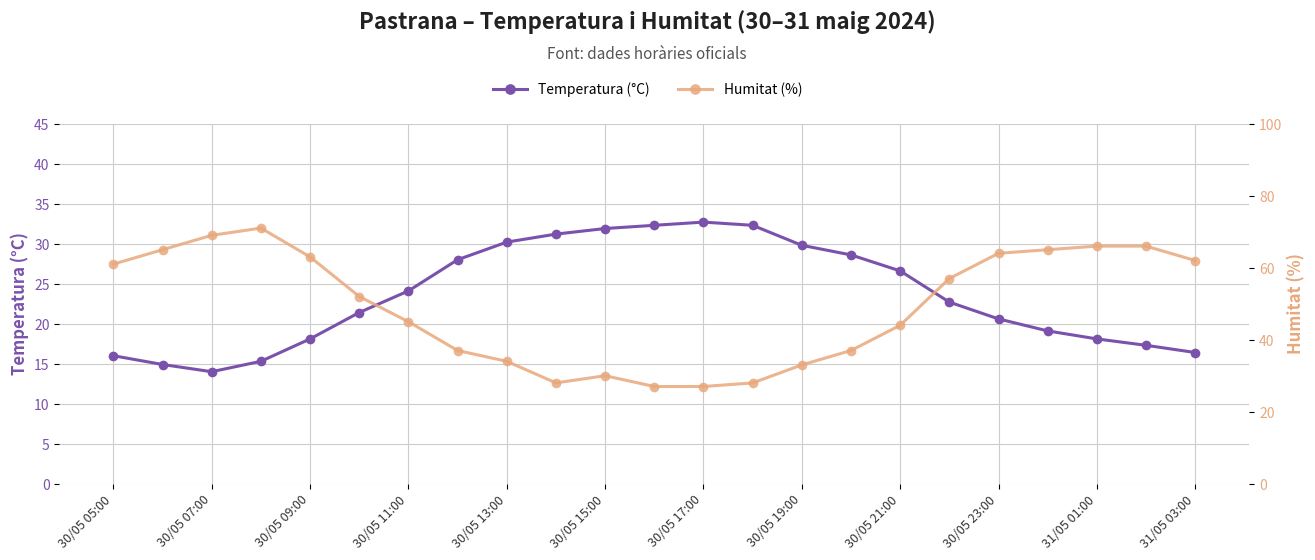

The Temperatura (°C) series shows 49.8 at 13. True or false?

False